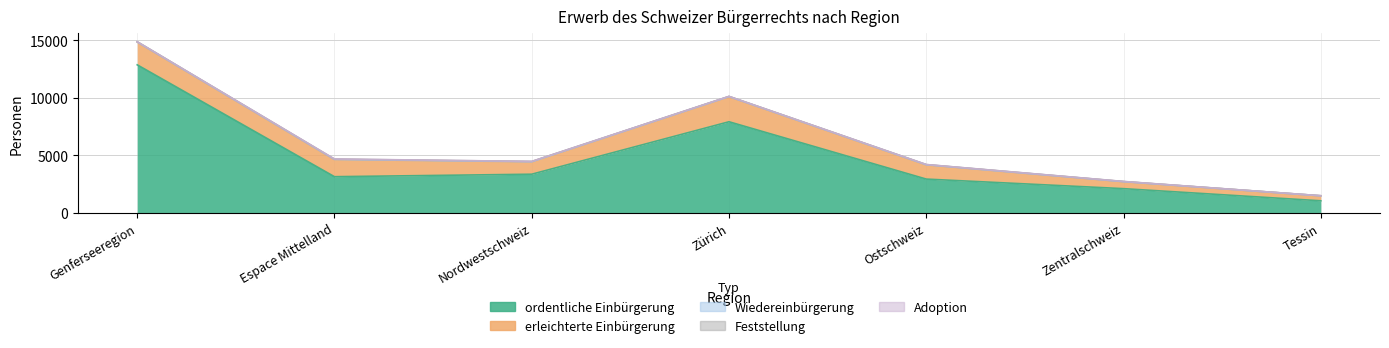

How many lines are shown in the chart?

5